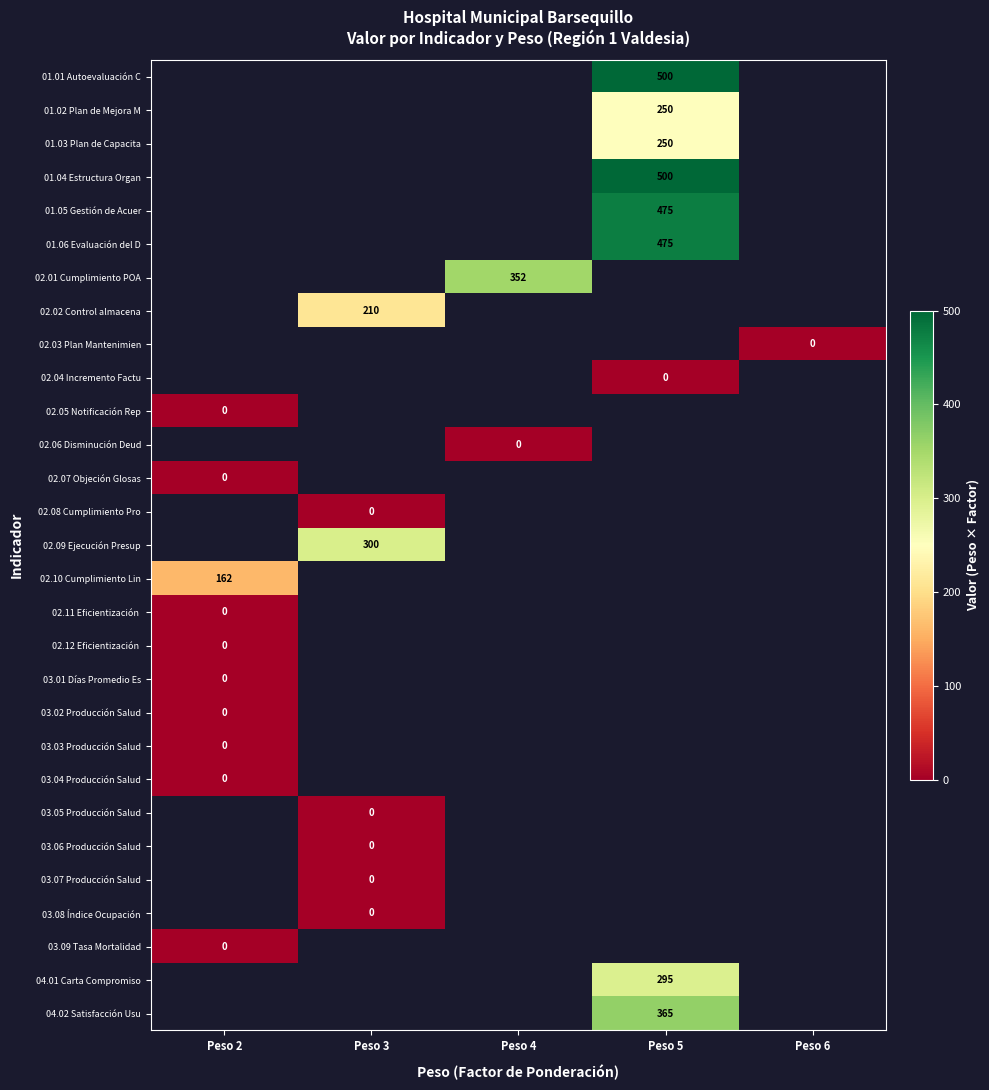

What is the maximum value shown in the chart?

500.0